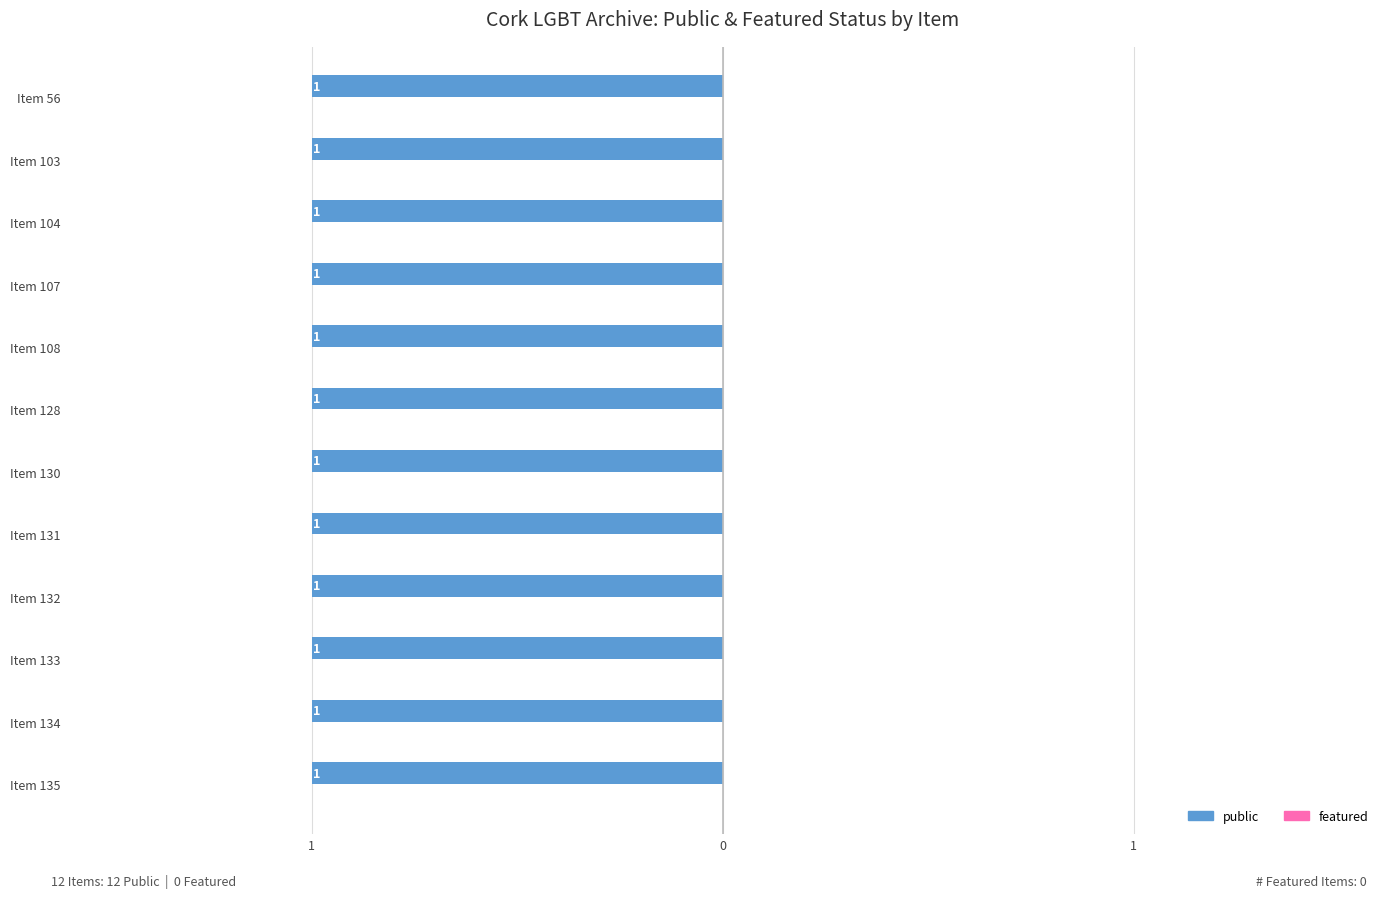

How many bars are there in each group?

2